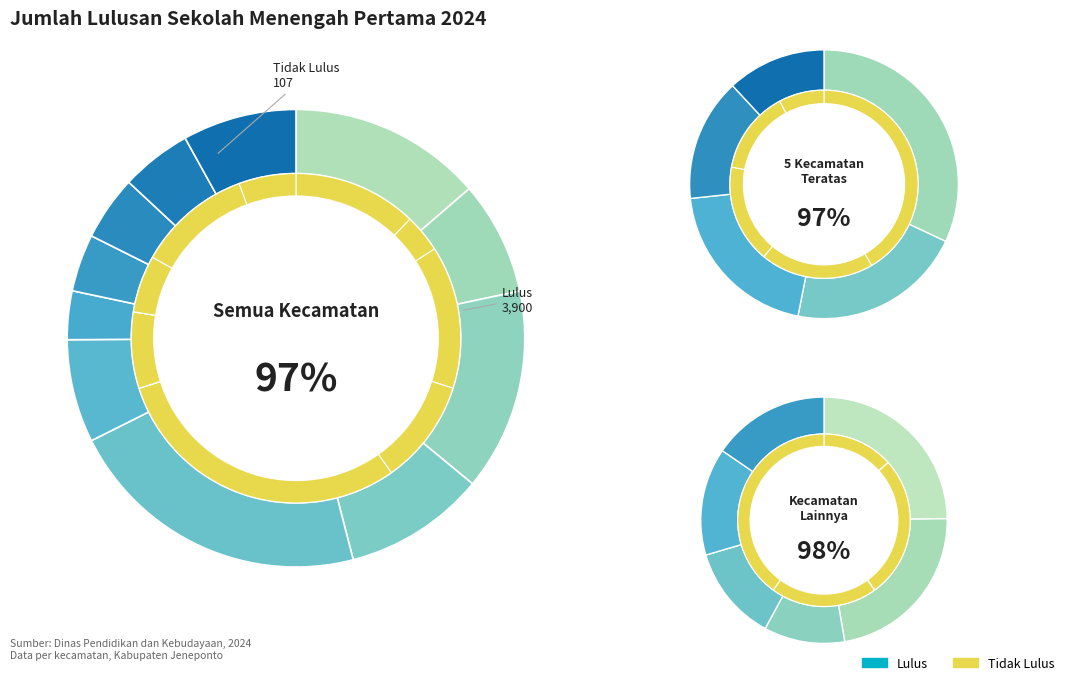

Does Arungkeke represent more than half of the total?

No